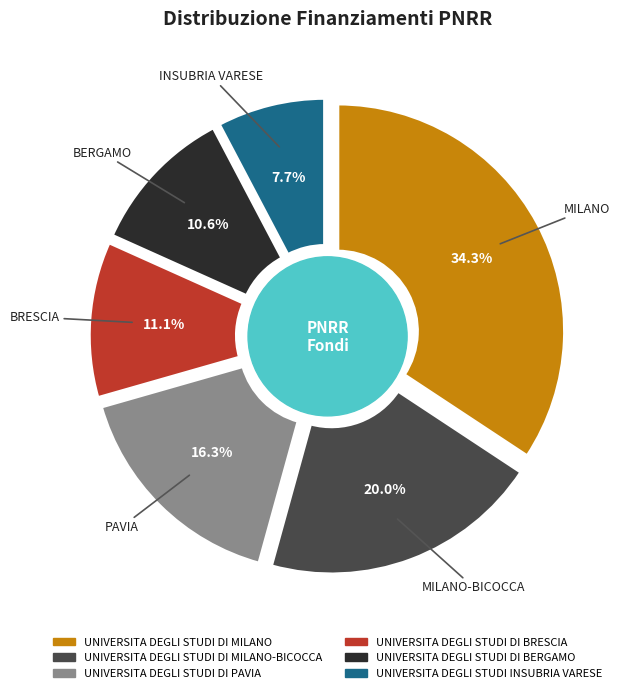

To the nearest percent, what is the difference between the largest and smallest slice percentages?

27%